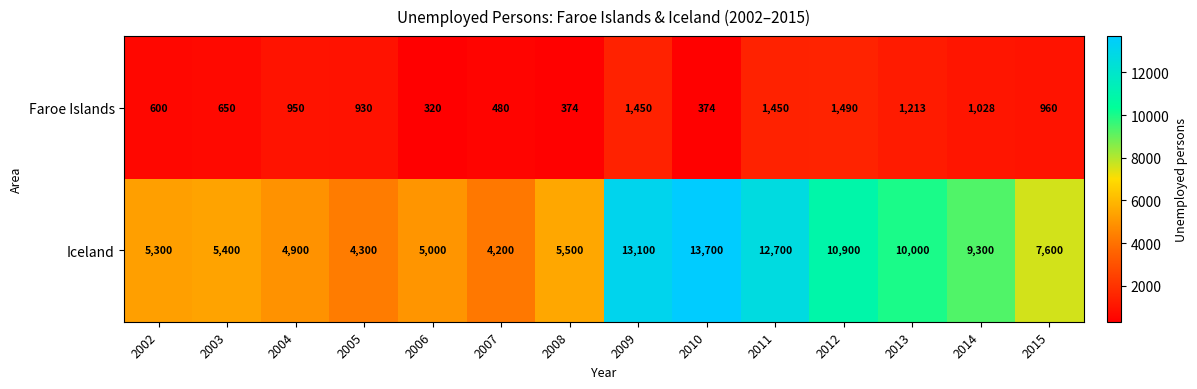

The Faroe Islands series shows 1411 at 2015. True or false?

False